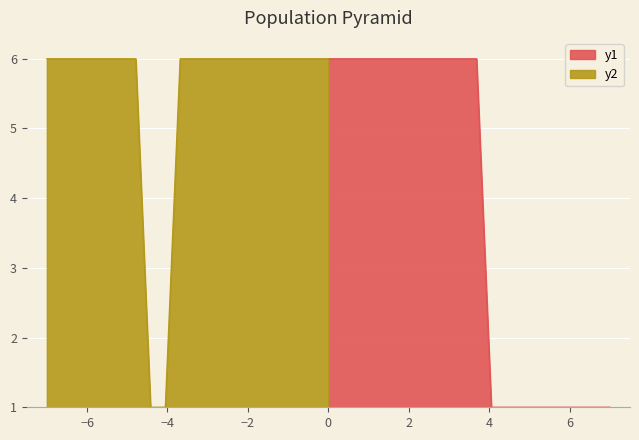

What is the value of the y2 point at the 2nd from the left?

6